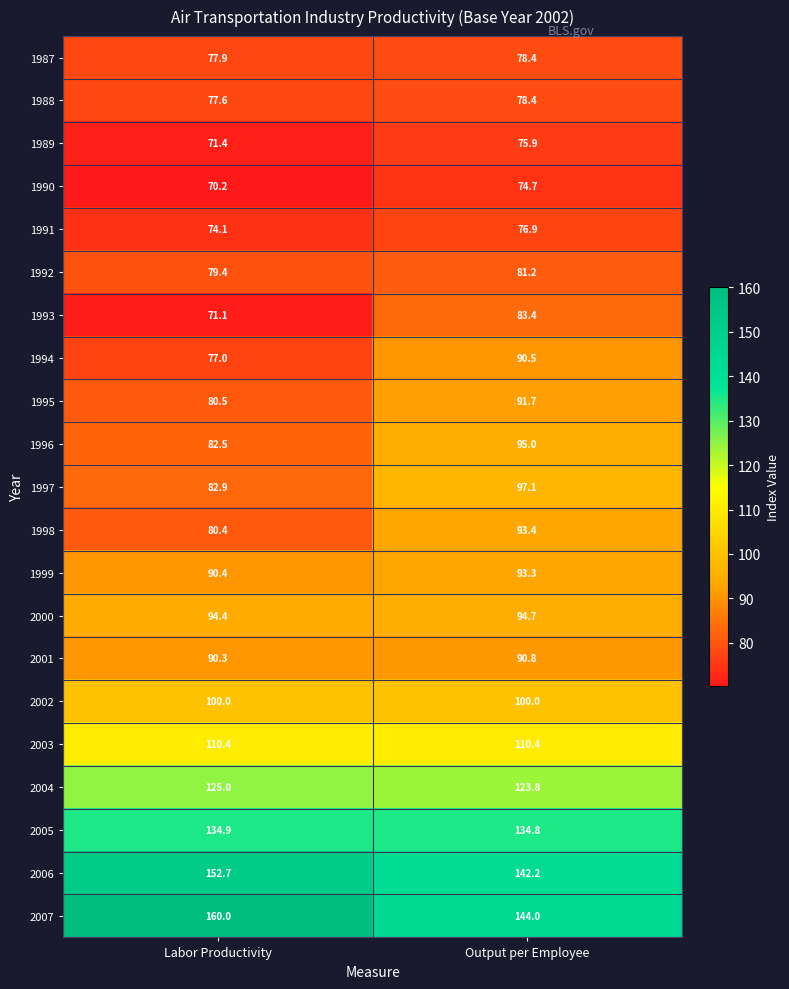

What is the approximate value of 2004 at Output per Employee?

123.8